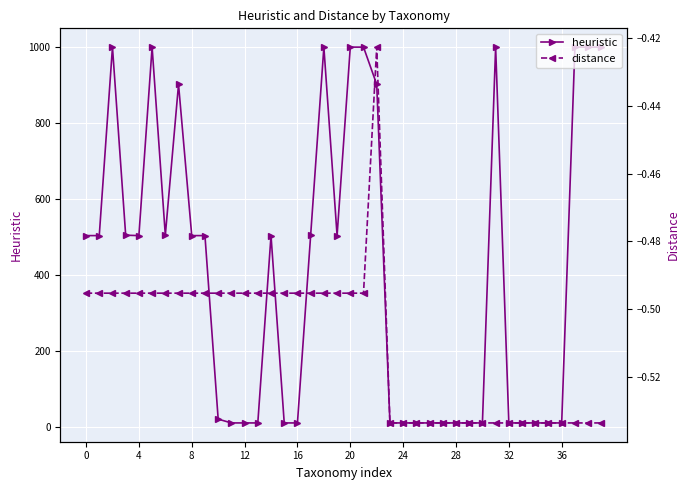

In heuristic, how many points are lower than both neighbors (excluding endpoints)?

3